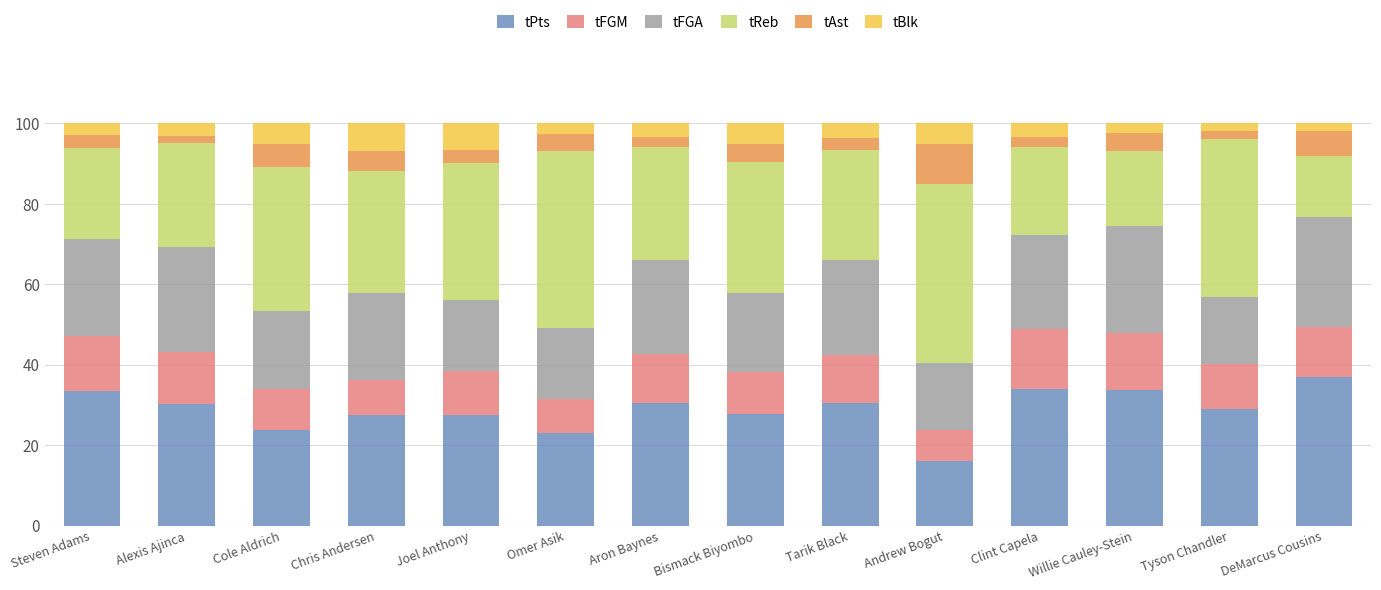

The tPts series shows 37.1 at DeMarcus Cousins. True or false?

True